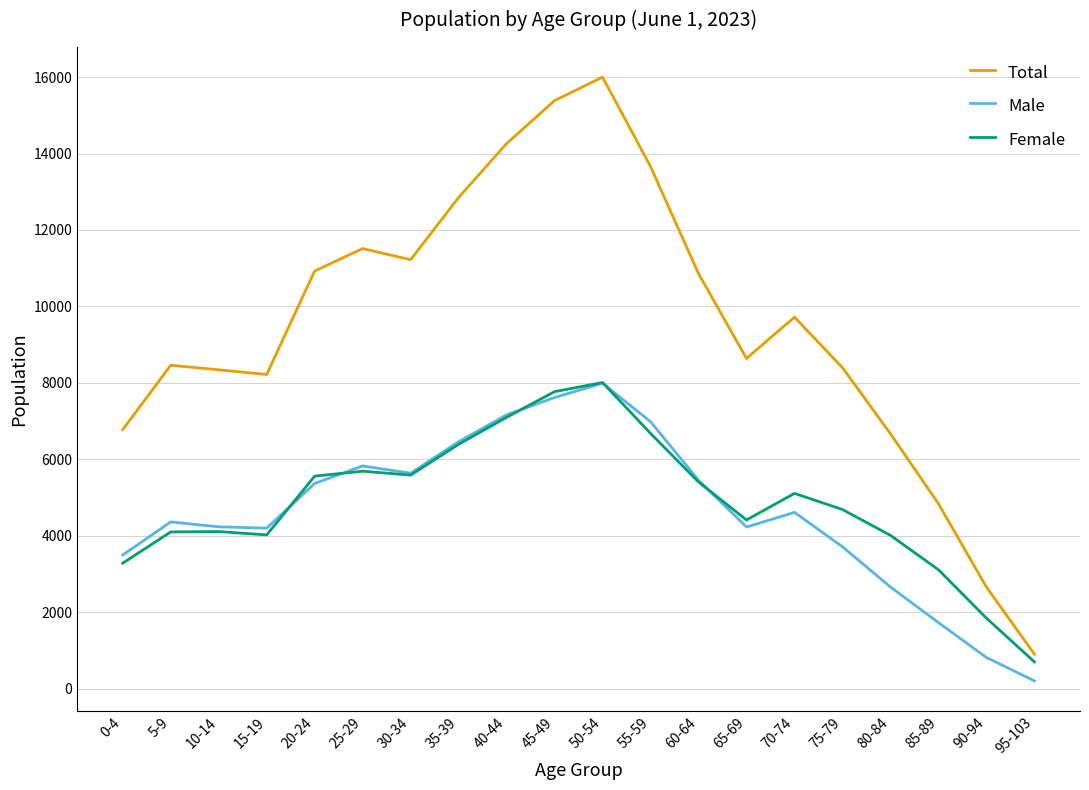

What are all the series names shown in the legend?

Total, Male, Female